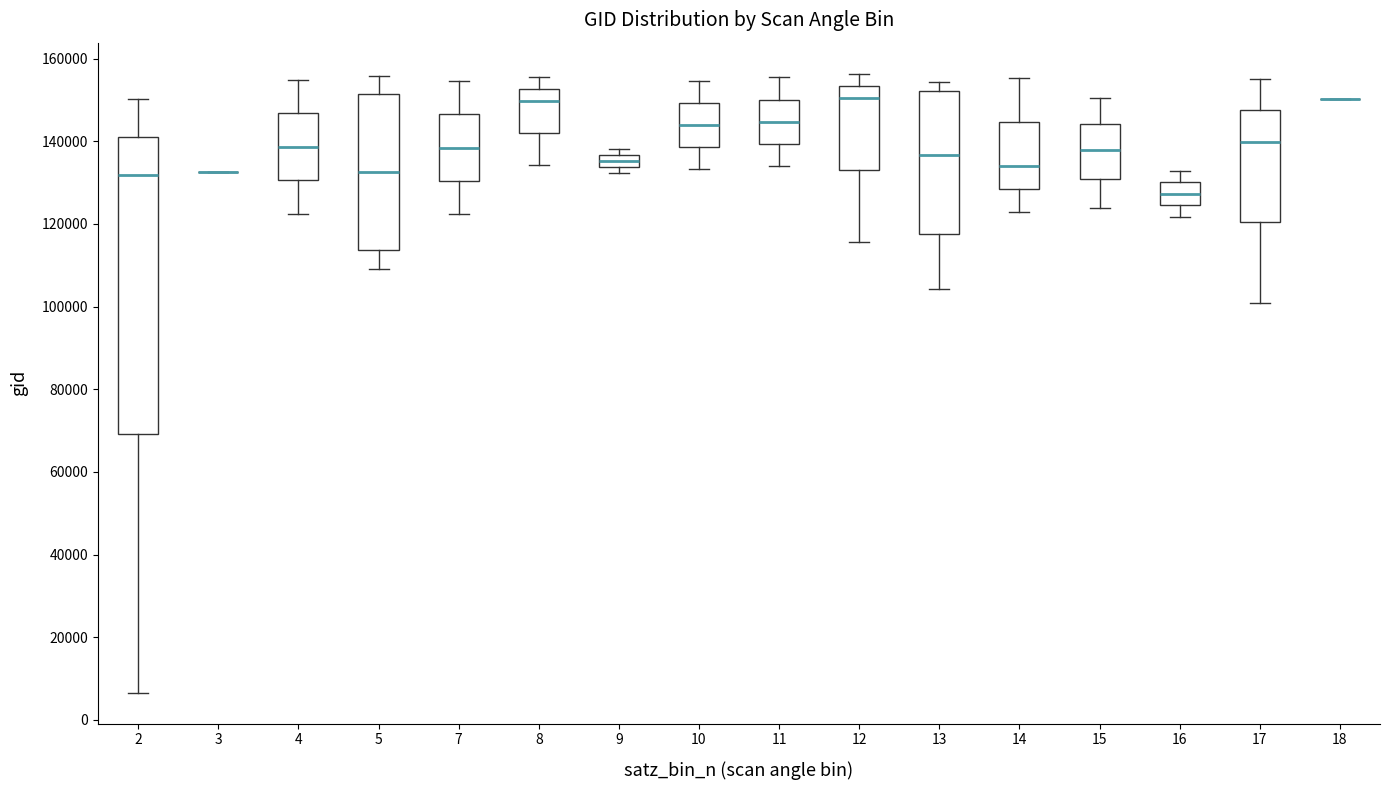

Which box is the tallest, from its lower edge to its upper edge?

2